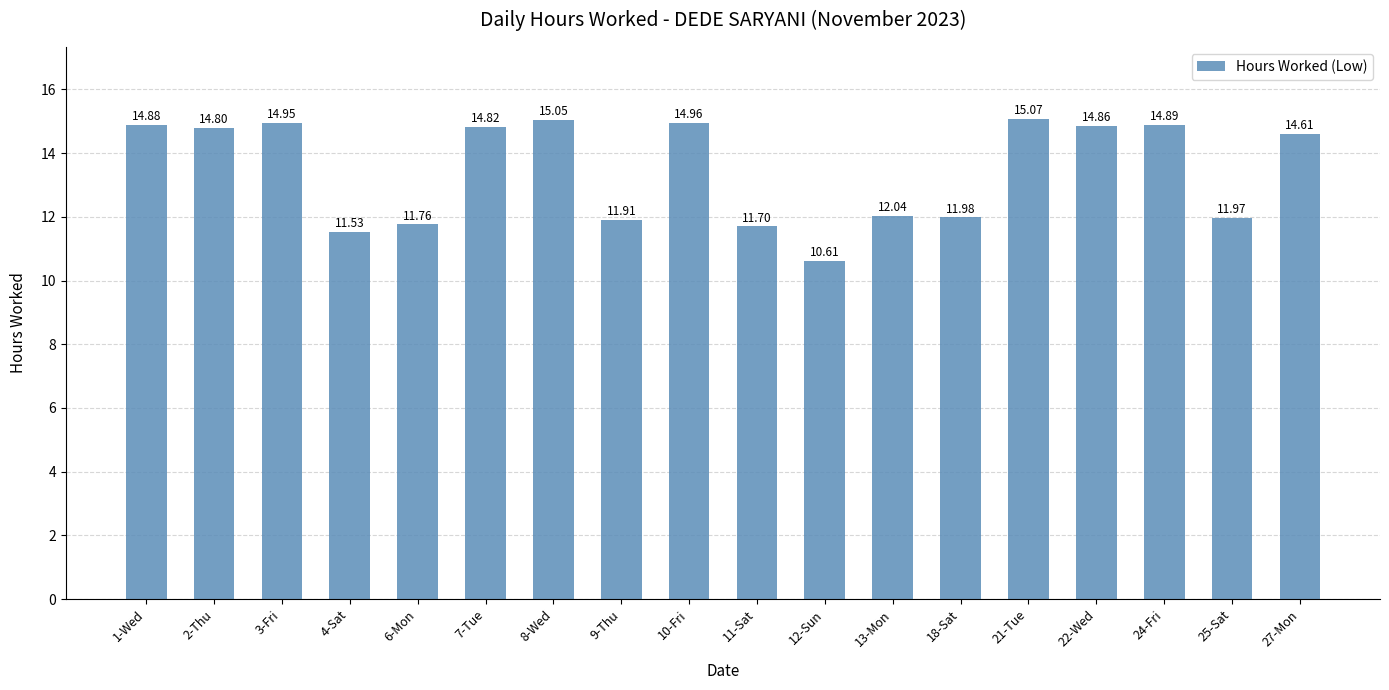

What is the difference between the maximum and minimum values?

4.5